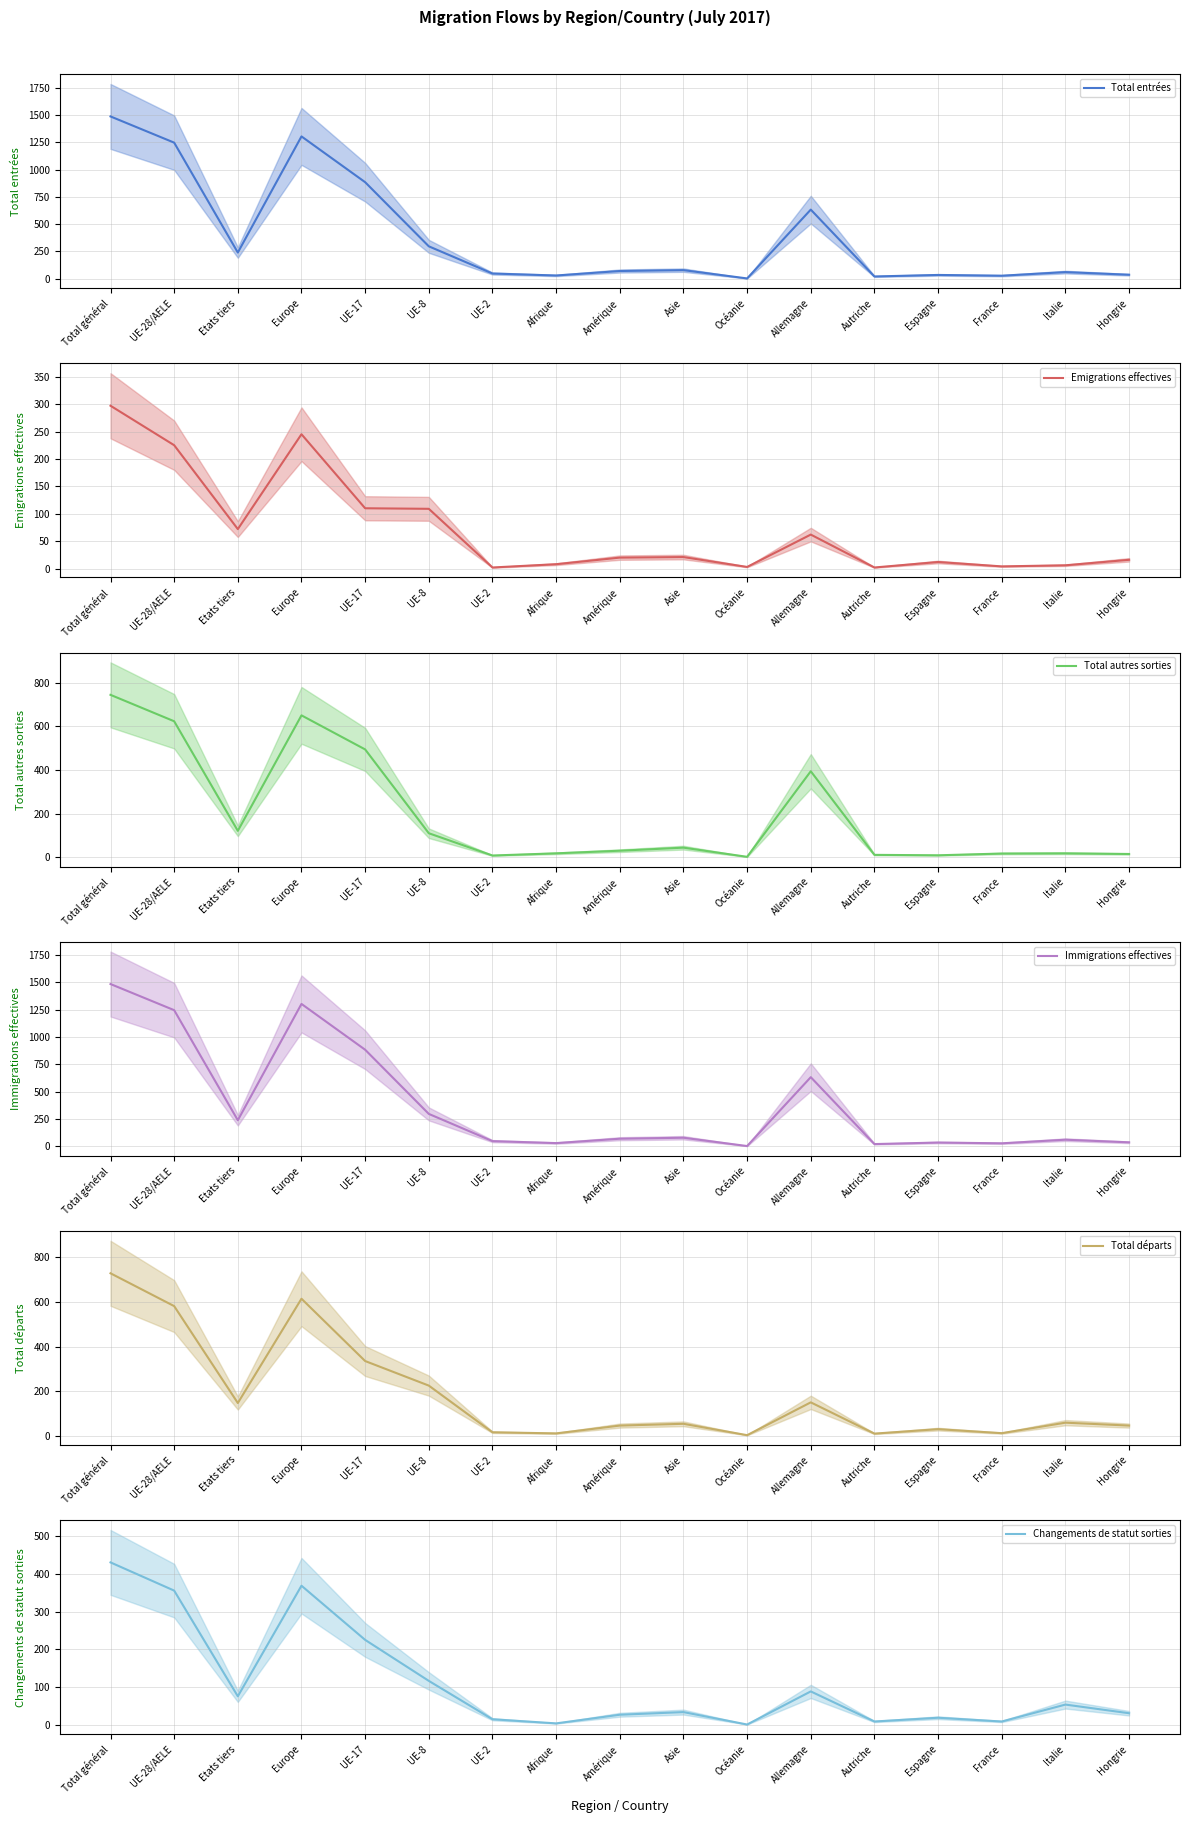

What is the difference between the maximum and second lowest values in the Total autres sorties series?

736